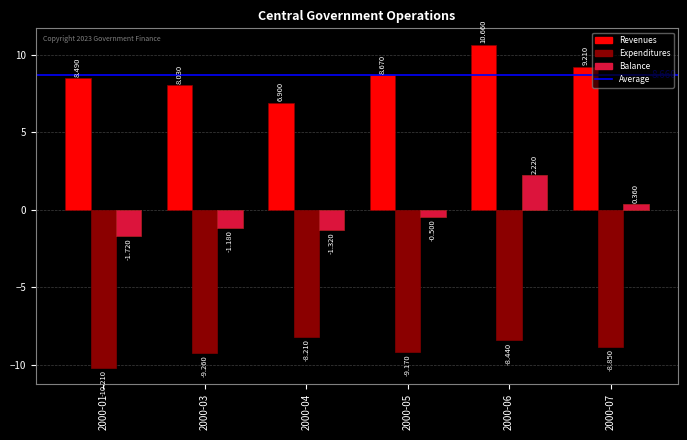

What is the sum of the Balance values at 2000-07 and 2000-04?

-1.0